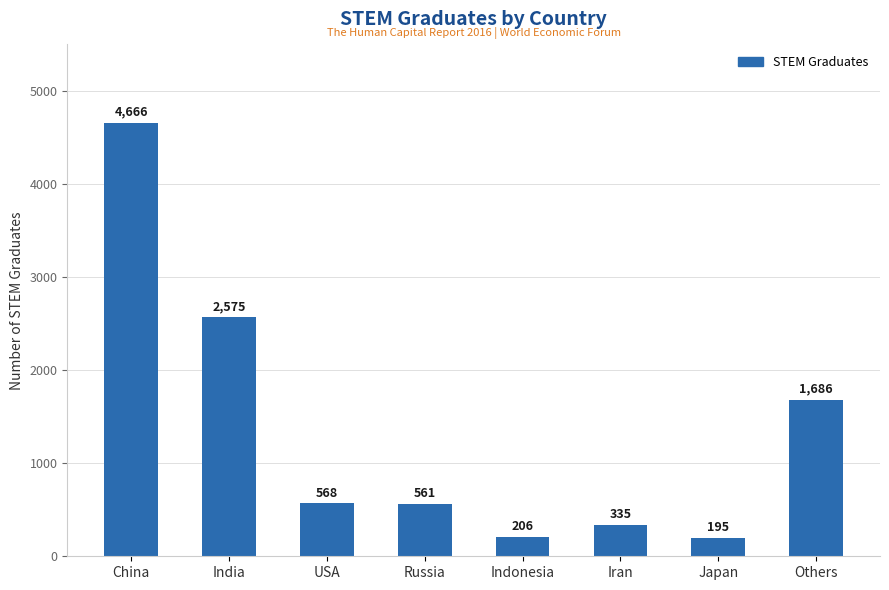

What is the ratio of the value at USA to the value at Iran?

1.7